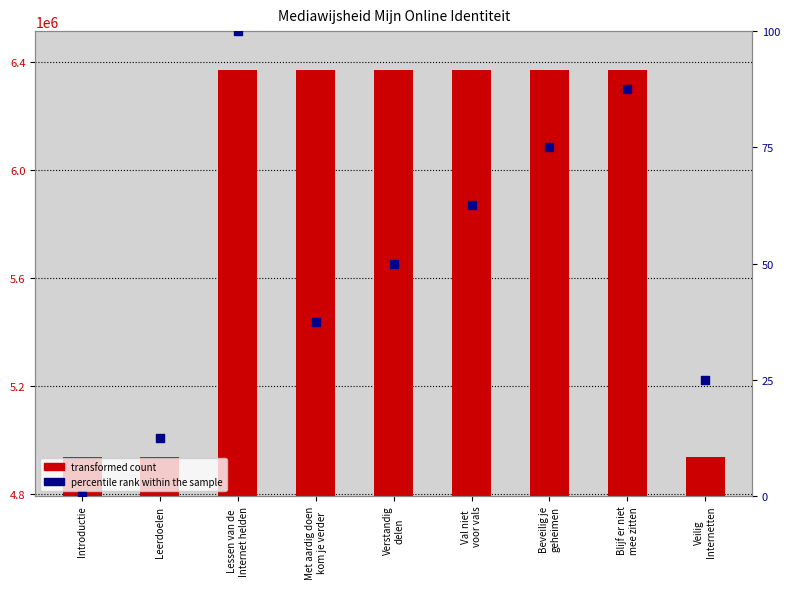

Which series has the widest spread of Y values?

Identifier